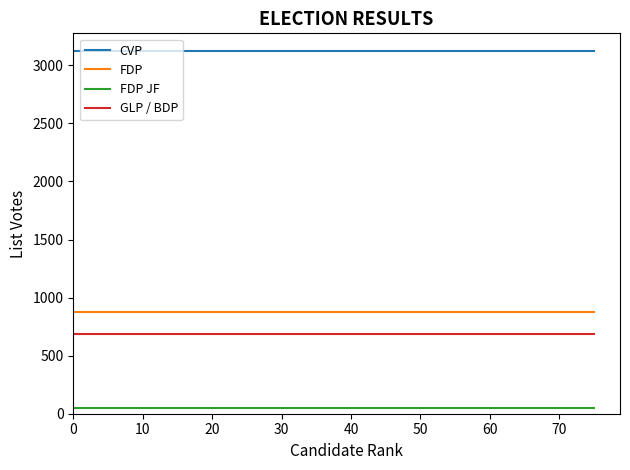

True or false: CVP and GLP / BDP cross at least once.

False